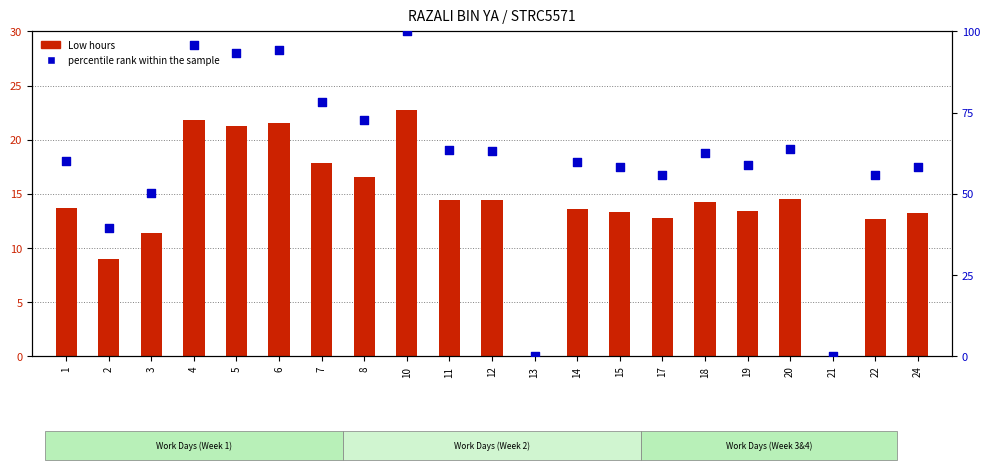

Which series has the largest total across all categories?

percentile rank within the sample